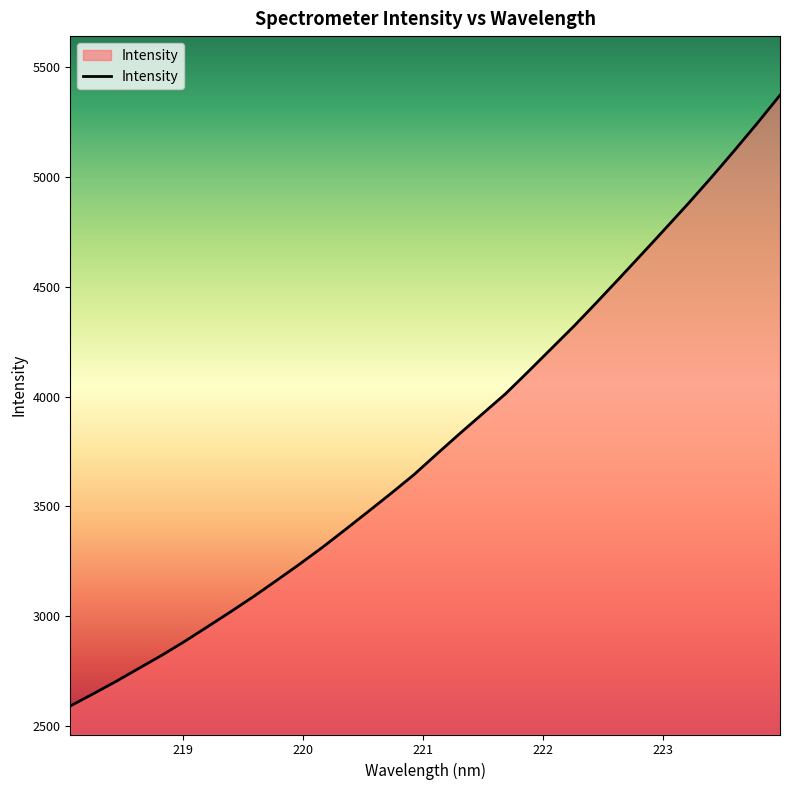

What is the difference between the maximum and minimum values?

2776.9